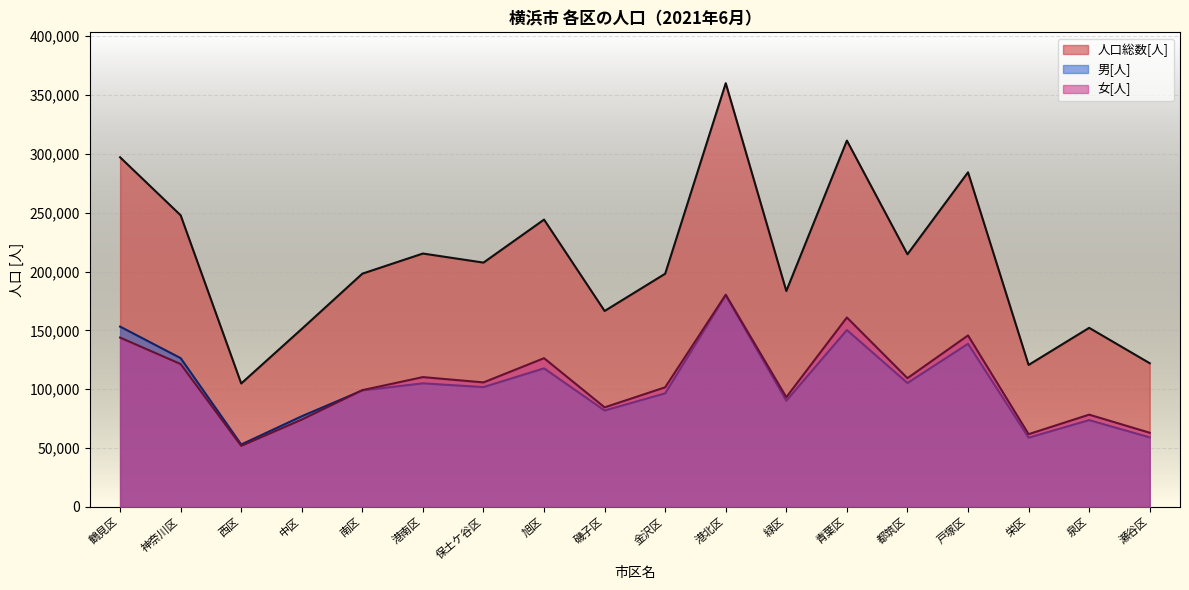

True or false: 男[人] has more than 0 interior local peaks.

True